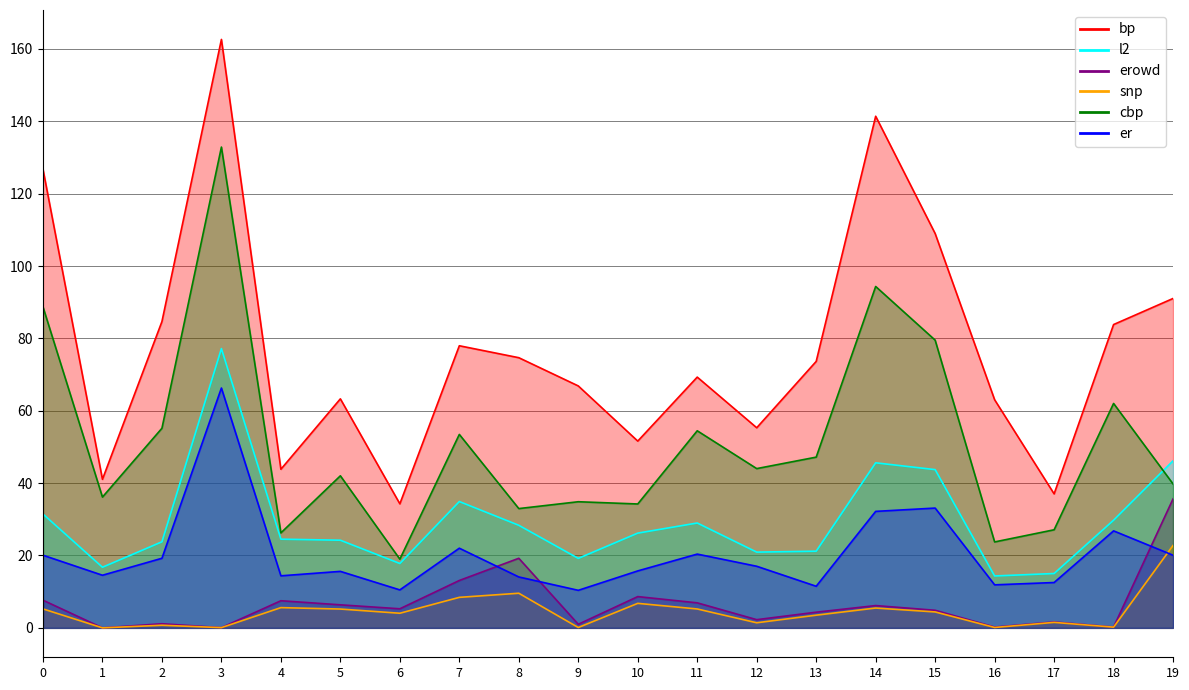

Does the chart display data point markers on the line(s)?

No